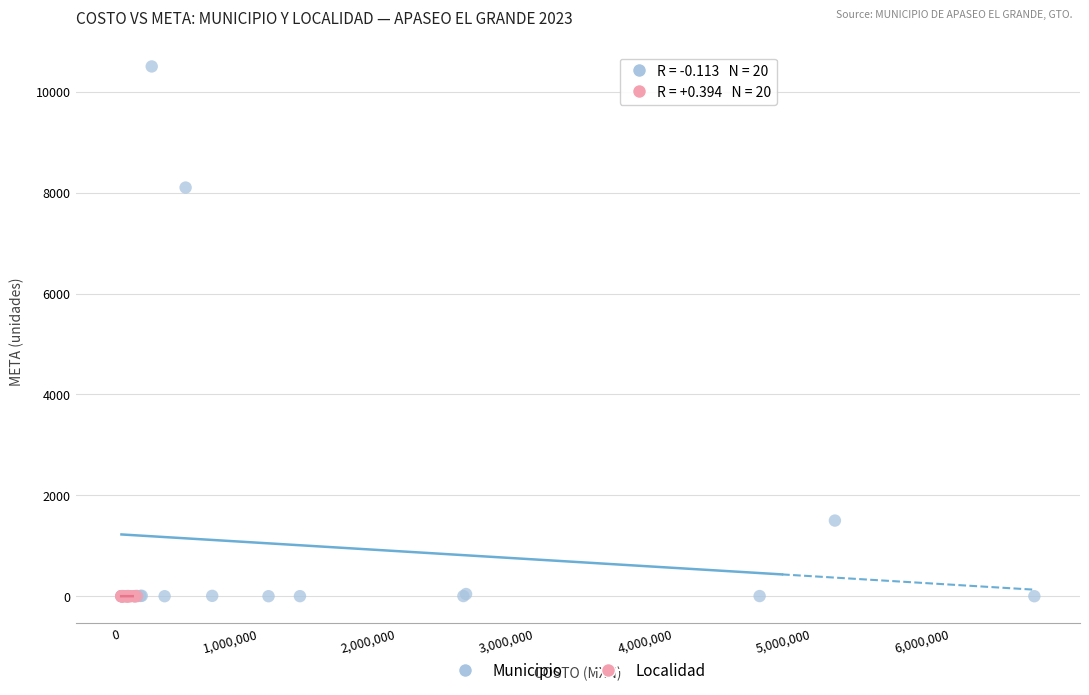

Which series has the widest spread of Y values?

Municipio